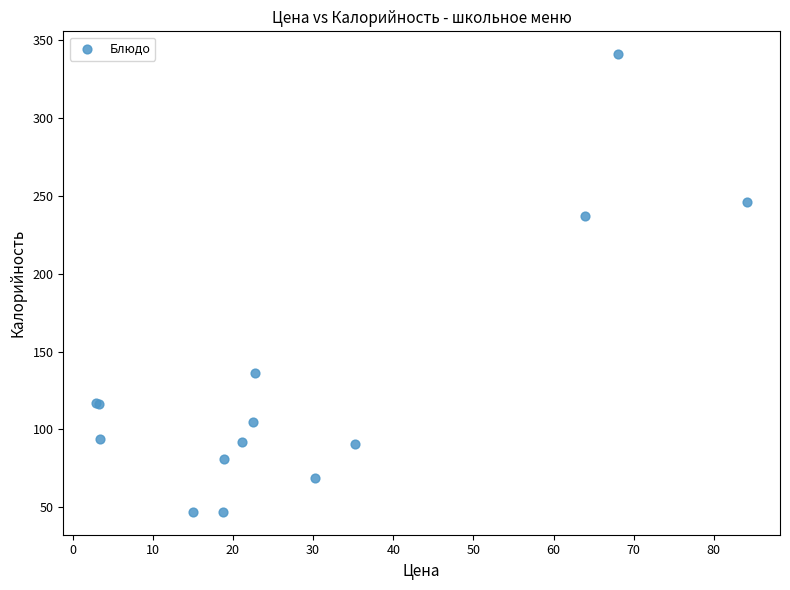

What Y value in the scatter plot is closest to 194?

237.0